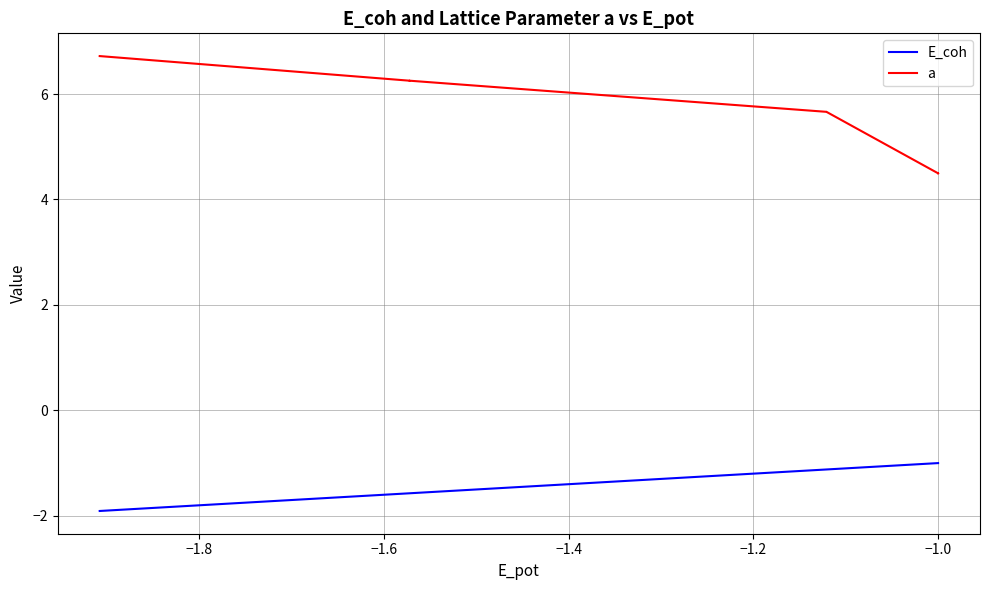

True or false: E_coh and a cross at least once.

False